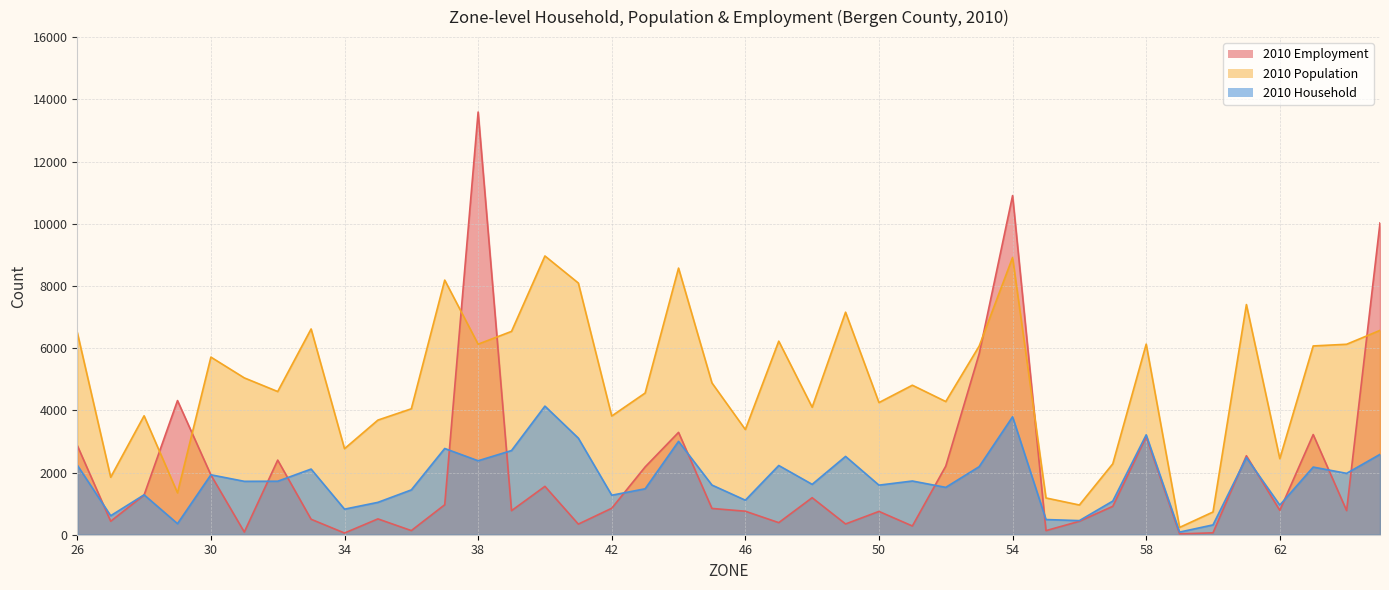

Where do 2010 Household and 2010 Employment first cross each other?

26 and 27